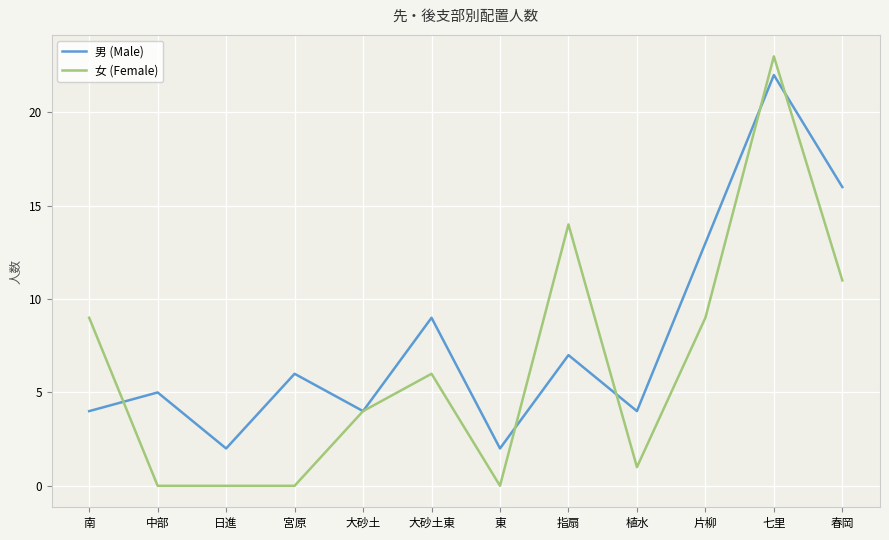

What position from the right is 七里?

2